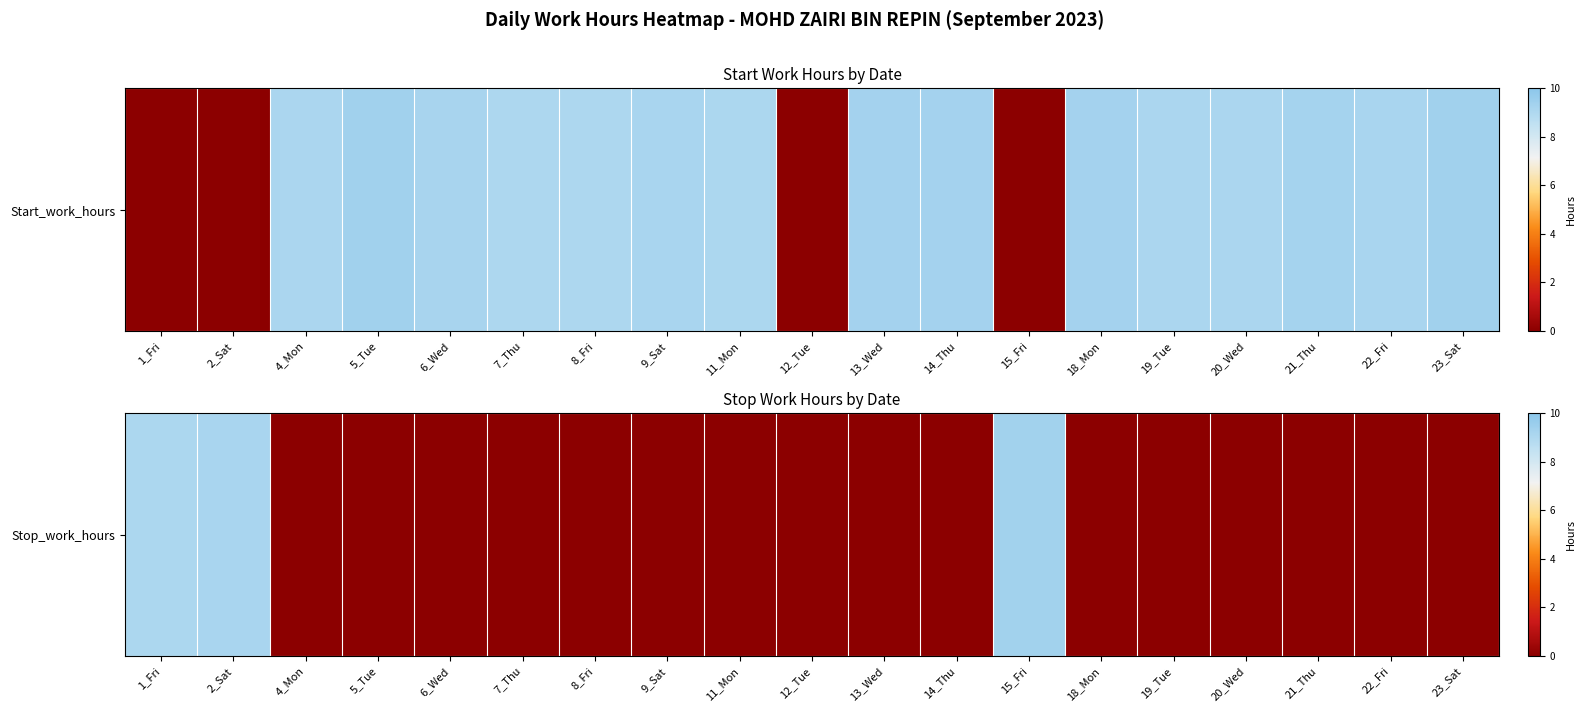

List the labels in order of value, smallest first.

4_Mon, 5_Tue, 6_Wed, 7_Thu, 8_Fri, 9_Sat, 11_Mon, 12_Tue, 13_Wed, 14_Thu, 18_Mon, 19_Tue, 20_Wed, 21_Thu, 22_Fri, 23_Sat, 1_Fri, 2_Sat, 15_Fri